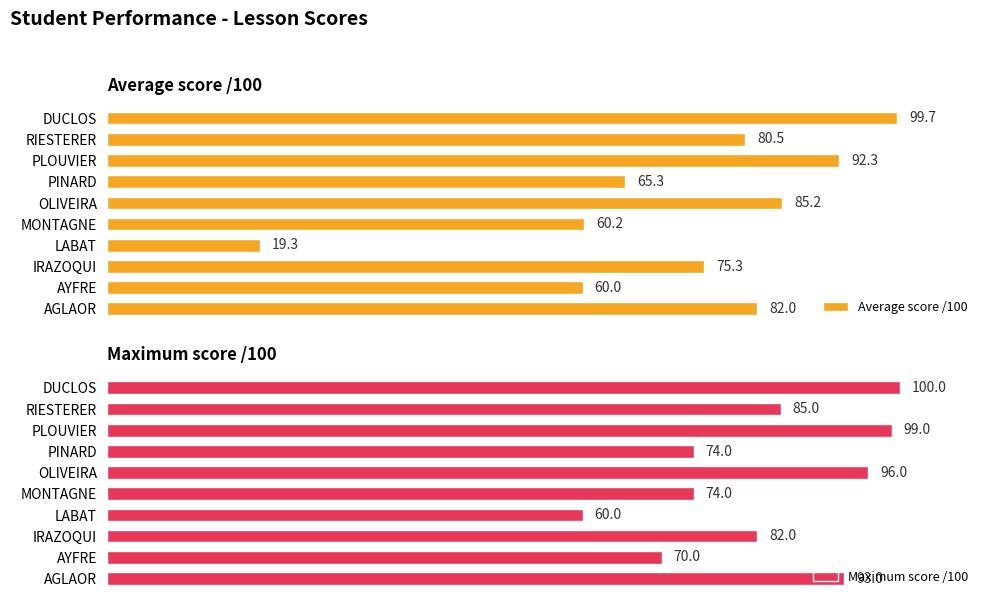

Count the number of data series in this chart.

2